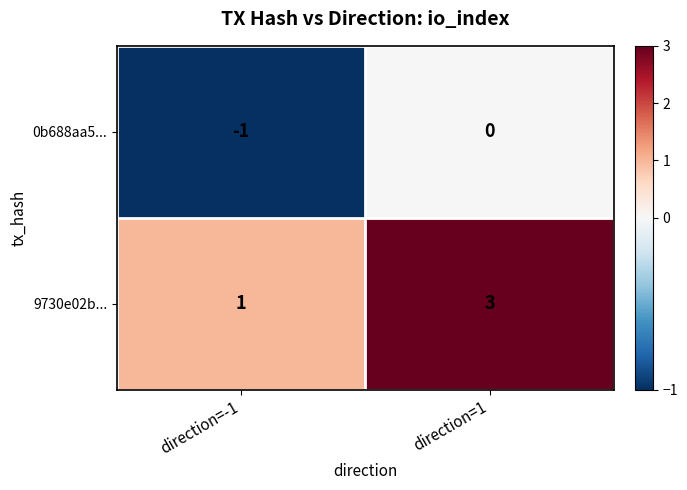

What is the spread (max minus min) of values at direction=1?

3